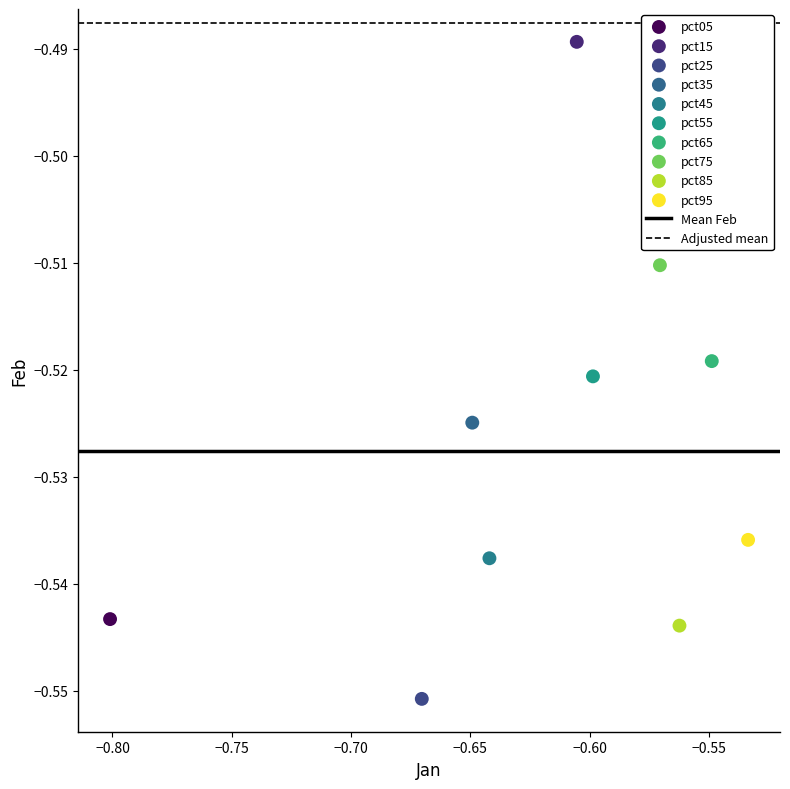

Which series reaches the maximum Y coordinate?

pct15